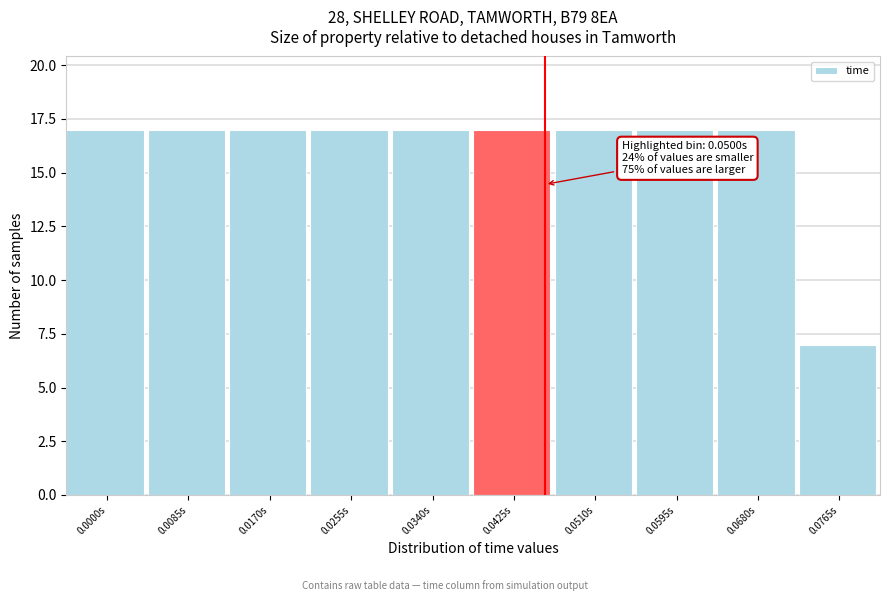

Reading left to right, extract all data points from this chart.

0.0000s=17	0.0085s=17	0.0170s=17	0.0255s=17	0.0340s=17	0.0425s=17	0.0510s=17	0.0595s=17	0.0680s=17	0.0765s=7